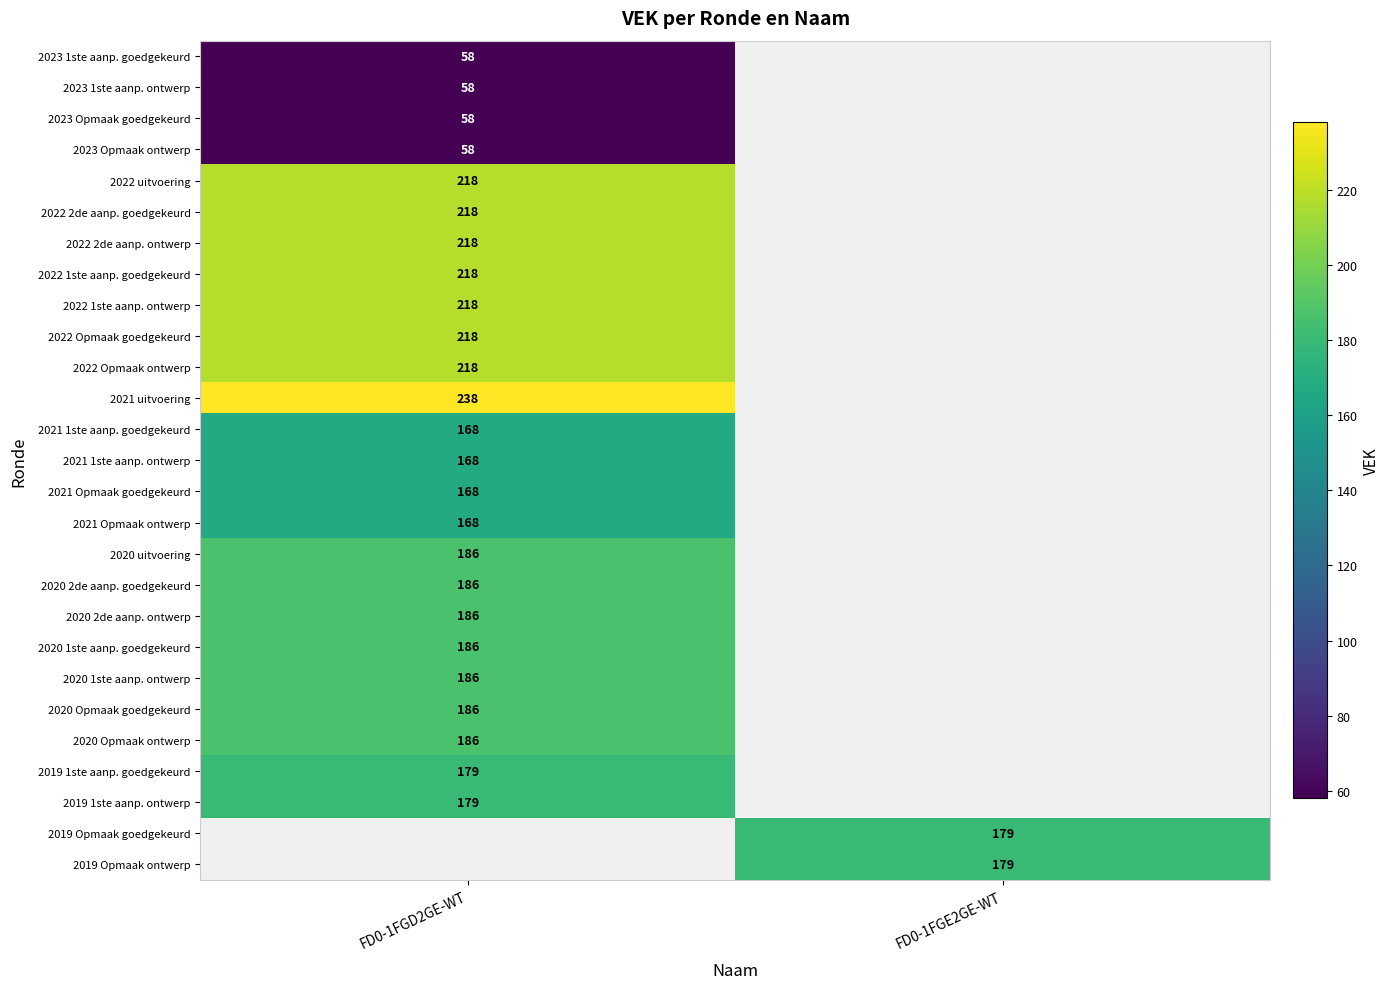

Is it true that 2019 Opmaak goedgekeurd equals 60.1 at FD0-1FGE2GE-WT?

False